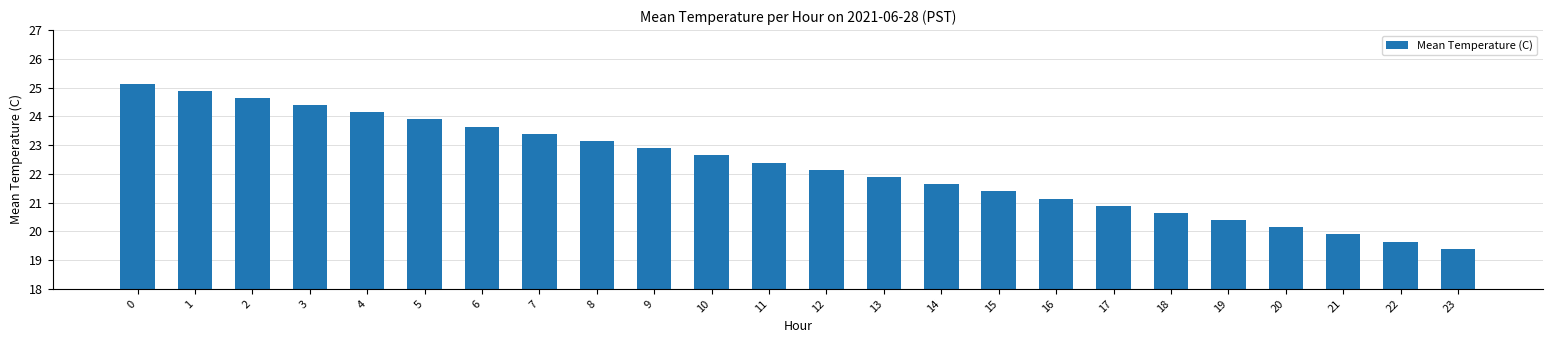

What is the sum of the values at 21 and 9?

42.8